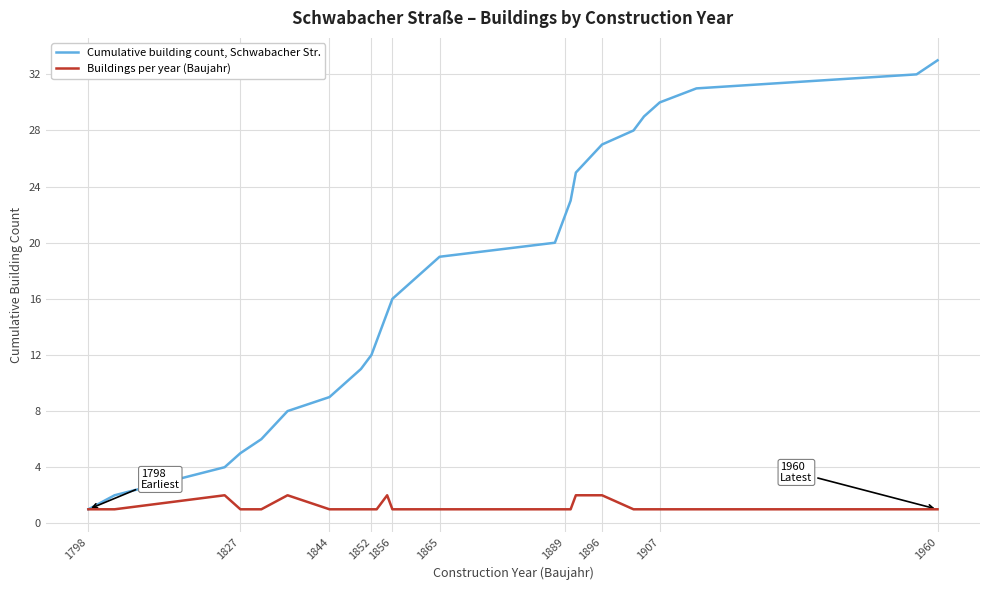

Reading left to right, what are all the values shown in this chart?

Cumulative building count, Schwabacher Str.: 1	2	4	5	6	8	9	10	11	12	13	15	16	17	18	19	20	21	22	23	25	27	28	29	30	31	32	33
Buildings per year (Baujahr): 1	1	2	1	1	2	1	1	1	1	1	2	1	1	1	1	1	1	1	1	2	2	1	1	1	1	1	1